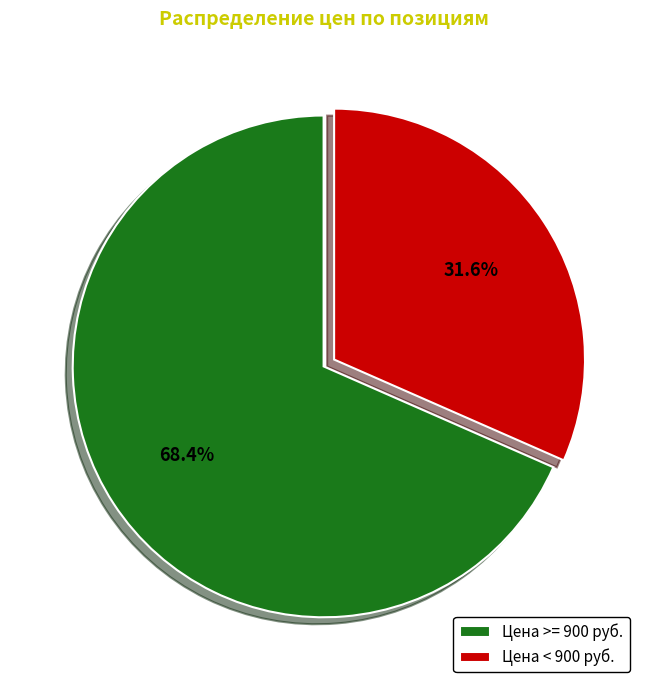

Does Цена >= 900 руб. represent more than half of the total?

Yes